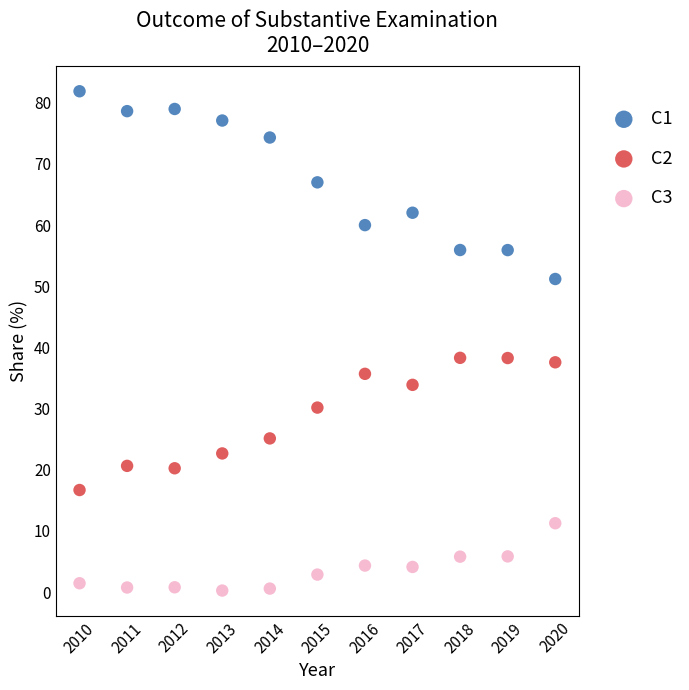

Which series reaches the minimum Y coordinate?

C3